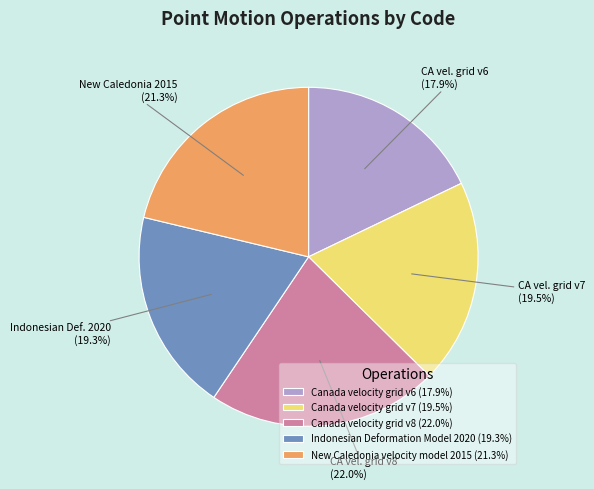

Is there any slice that represents more than half of the pie?

No